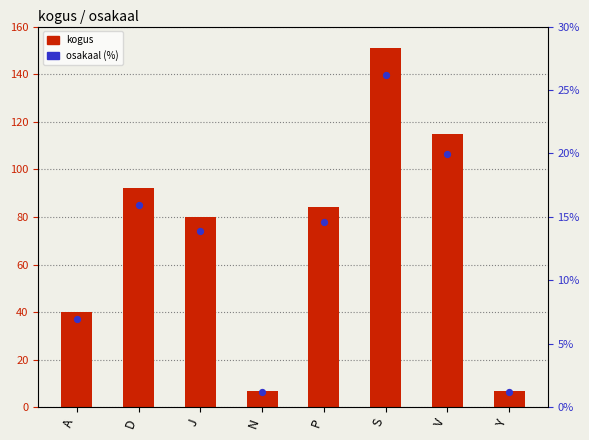

Which series has the largest total across all categories?

kogus